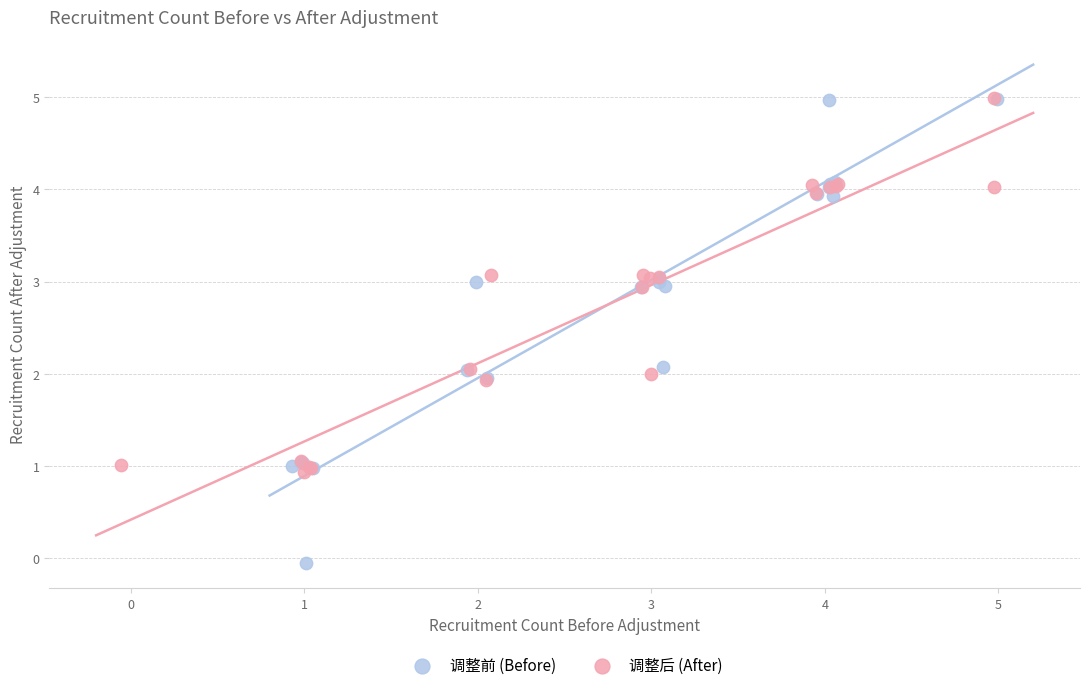

Which series reaches the minimum Y coordinate?

调整前 (Before)